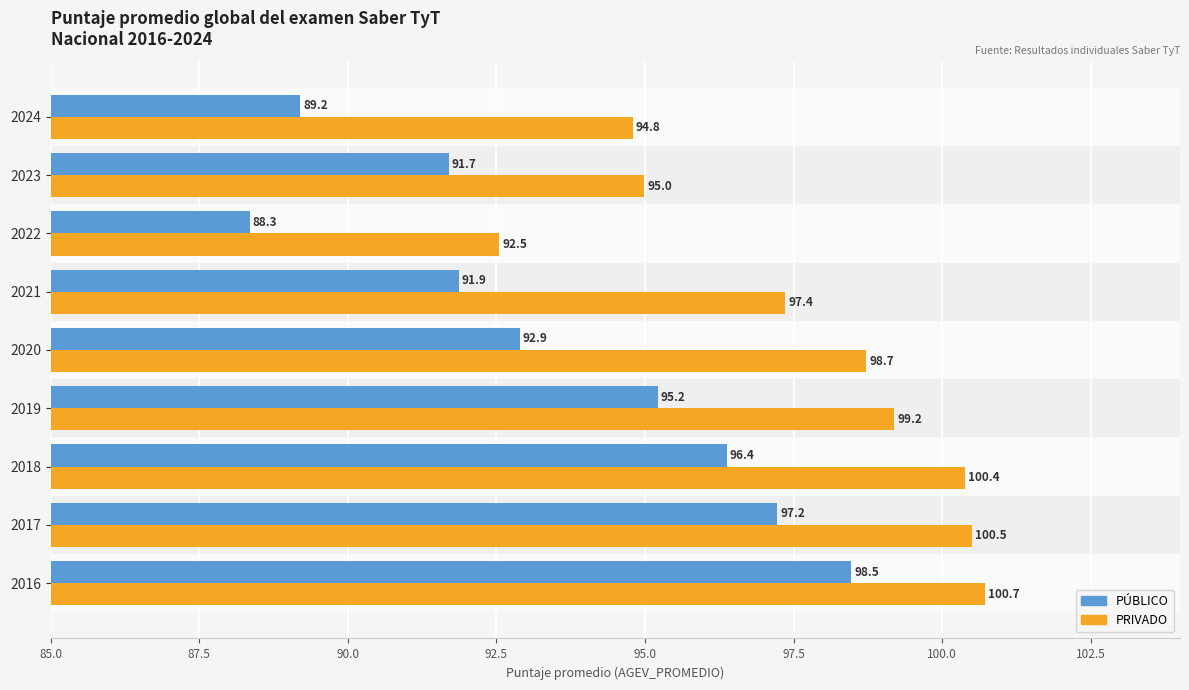

What is the maximum value shown in the chart?

100.7